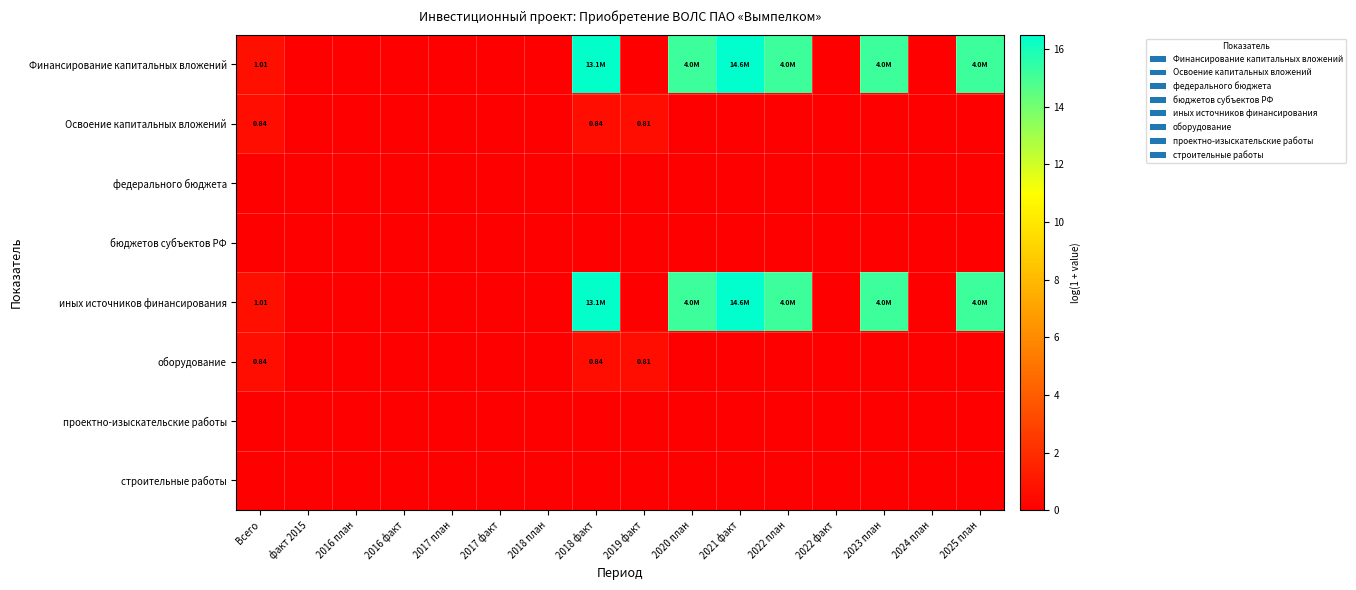

List the labels in order of строительные работы value, smallest first.

Всего, факт 2015, 2016 план, 2016 факт, 2017 план, 2017 факт, 2018 план, 2018 факт, 2019 факт, 2020 план, 2021 факт, 2022 план, 2022 факт, 2023 план, 2024 план, 2025 план